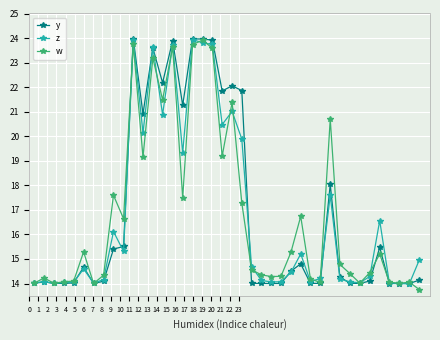

In y, how many points are lower than both neighbors (excluding endpoints)?

10